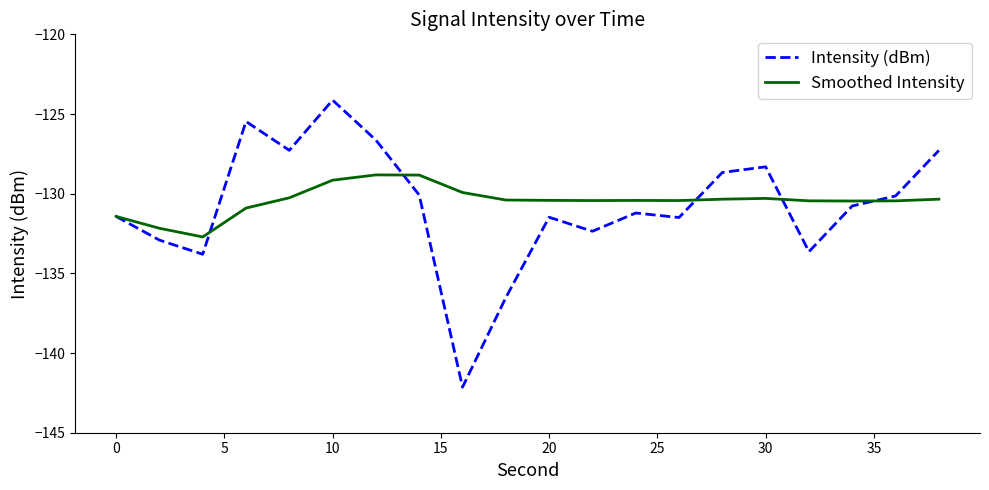

In Intensity (dBm), how many points are lower than both neighbors (excluding endpoints)?

6